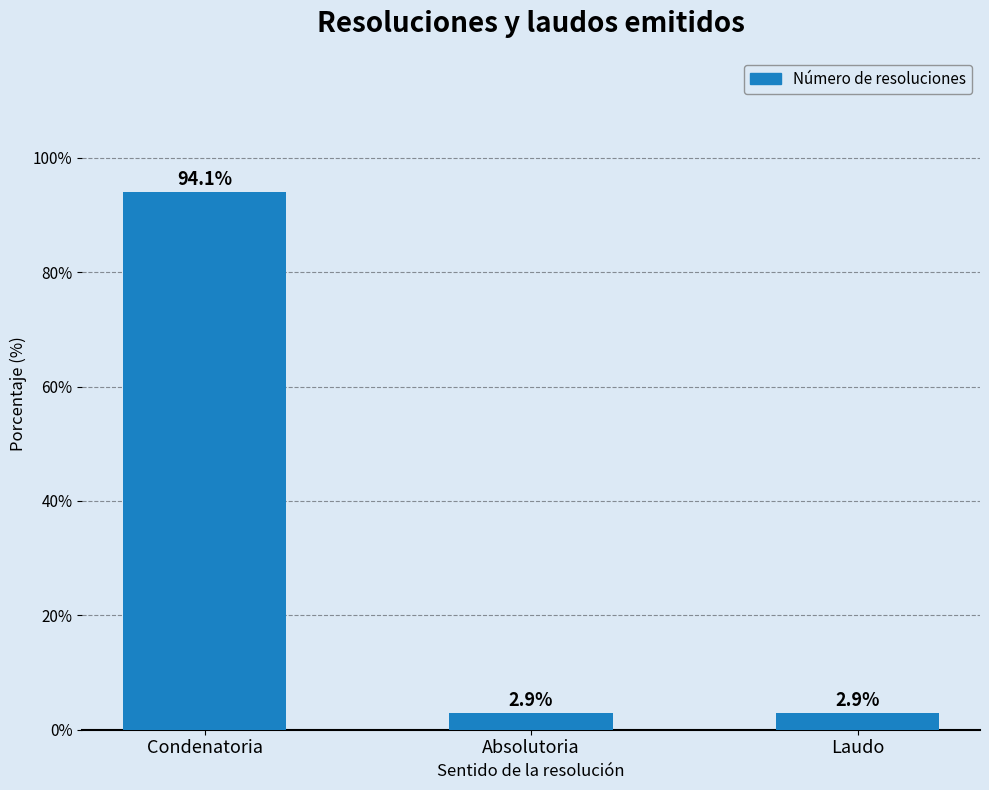

The chart shows a value of 2.9 at Absolutoria. True or false?

True